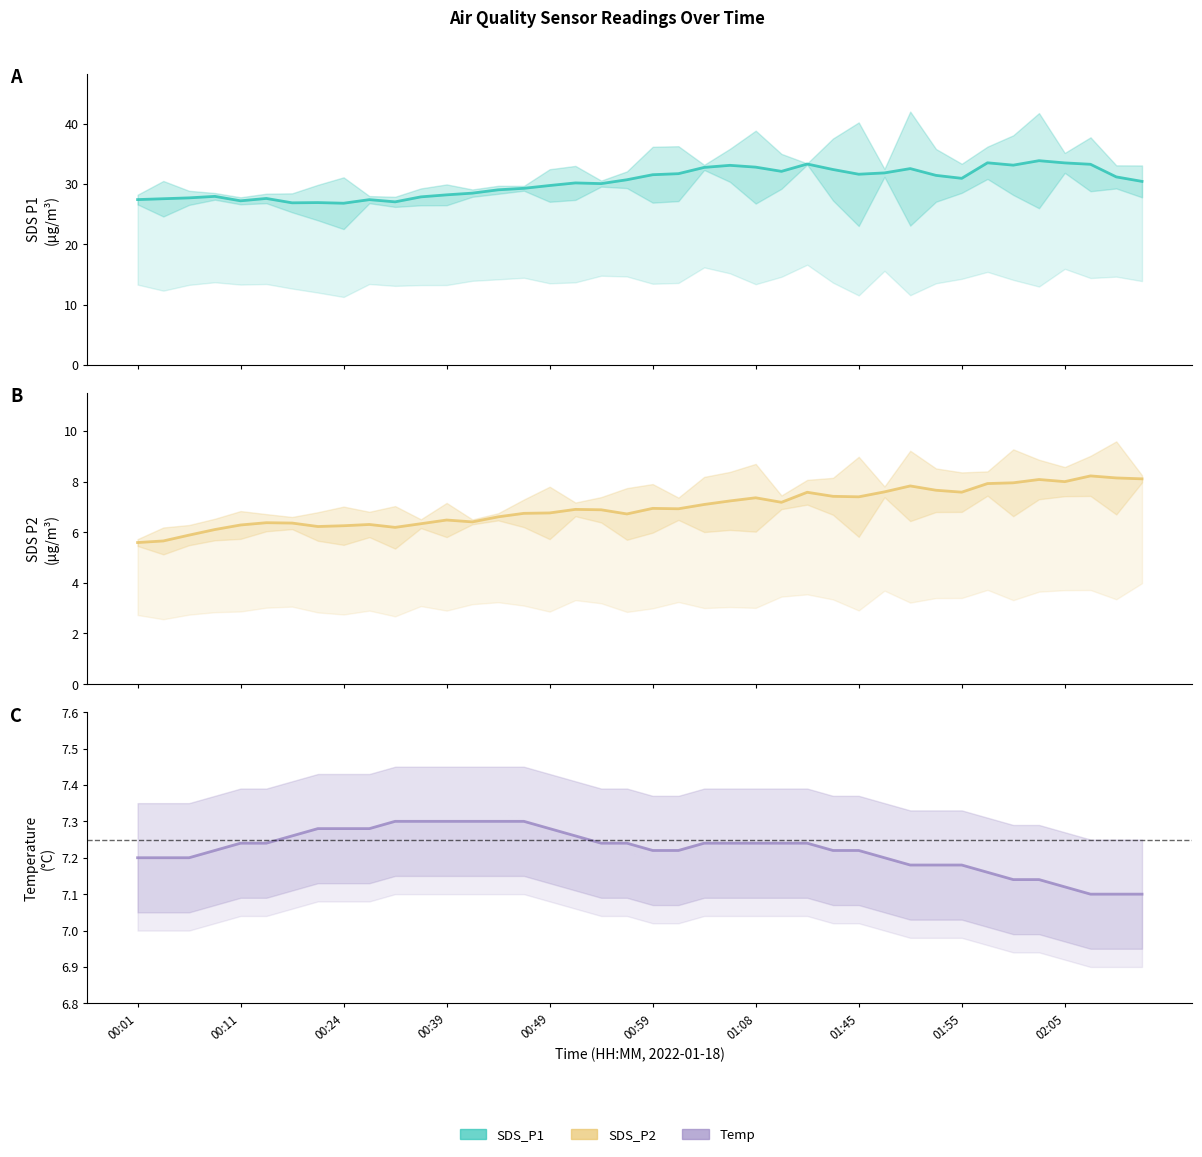

What is the sum of the SDS_P1 values at 32 and 14?

60.0